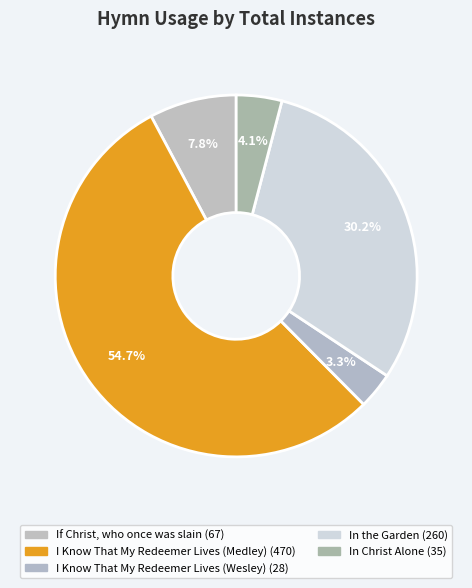

Rank the categories by value from highest to lowest.

I Know That My Redeemer Lives (Medley), In the Garden, If Christ, who once was slain, In Christ Alone, I Know That My Redeemer Lives (Wesley)